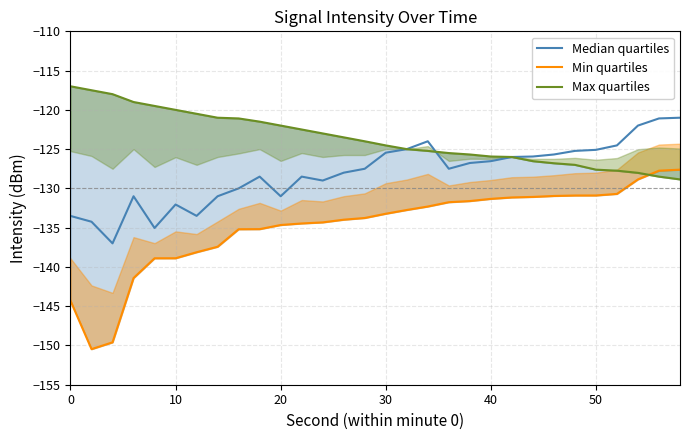

Rank the series by their average value, from highest to lowest.

Max quartiles, Median quartiles, Min quartiles